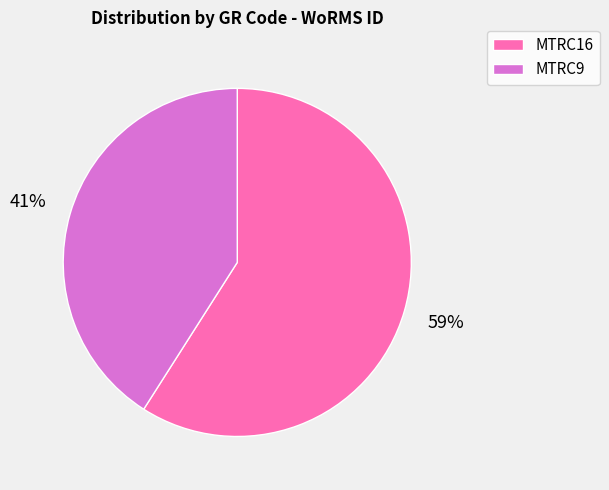

Is the sum of MTRC16 and MTRC9 greater than half?

Yes